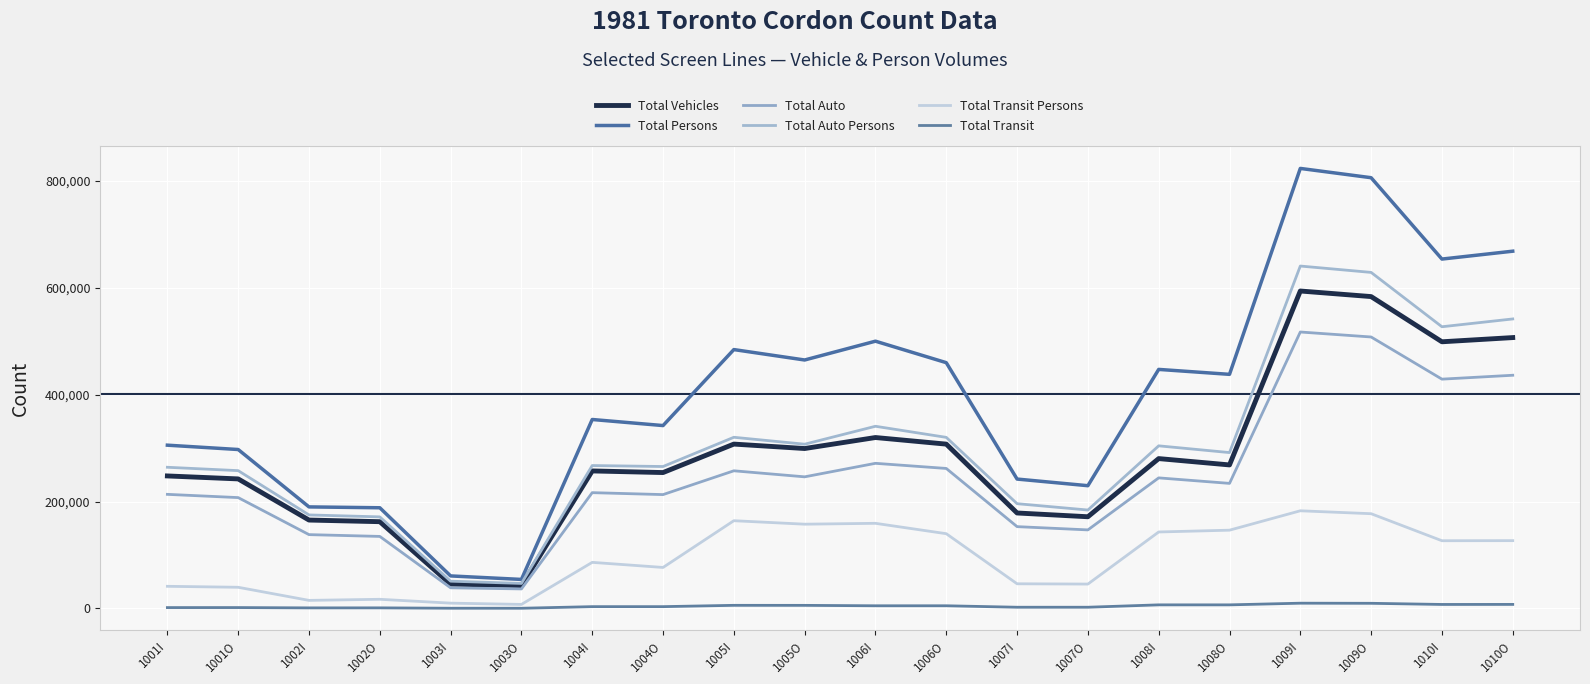

Which series has the largest total across all categories?

Total Persons